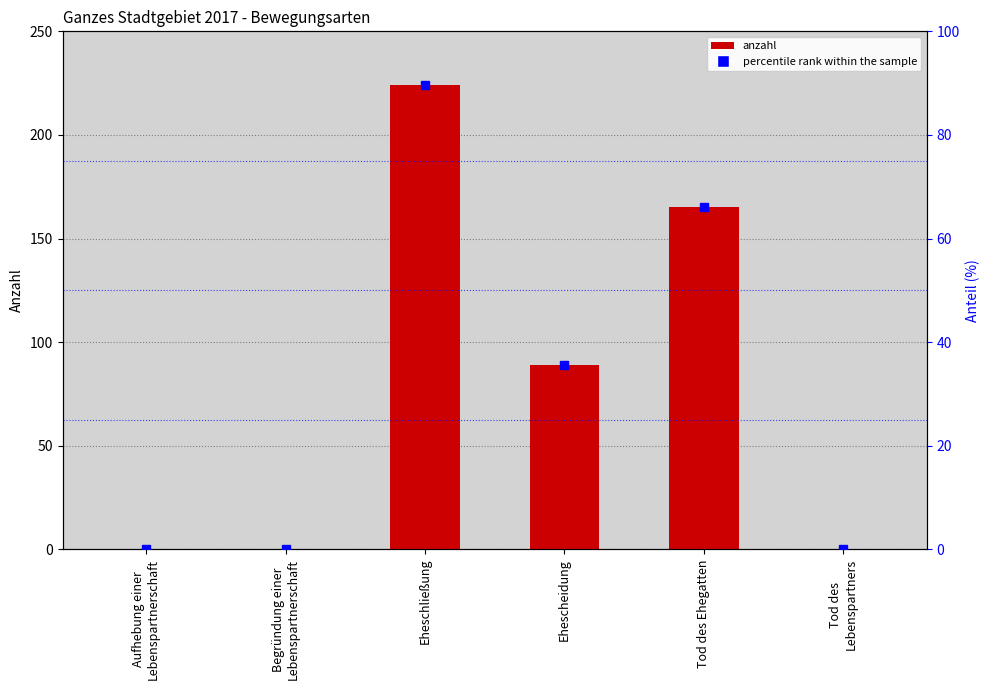

Are the bars grouped side by side (vs. stacked)?

No